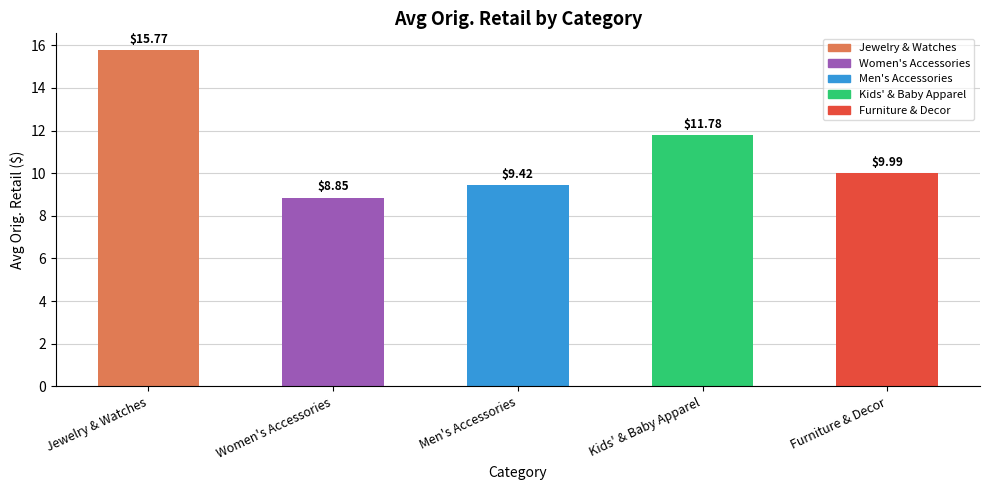

Rank the categories by value from highest to lowest.

Jewelry & Watches, Kids' & Baby Apparel, Furniture & Decor, Men's Accessories, Women's Accessories